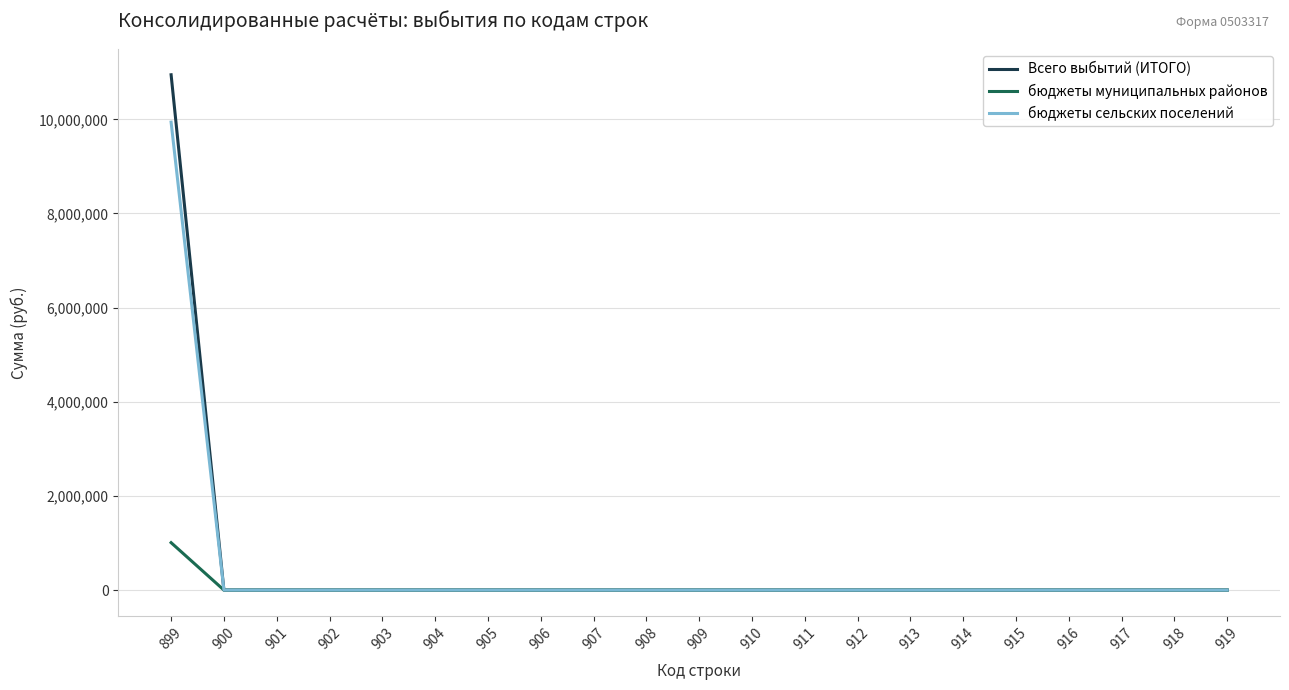

List the series in order of their peak value, lowest first.

бюджеты муниципальных районов, бюджеты сельских поселений, Всего выбытий (ИТОГО)